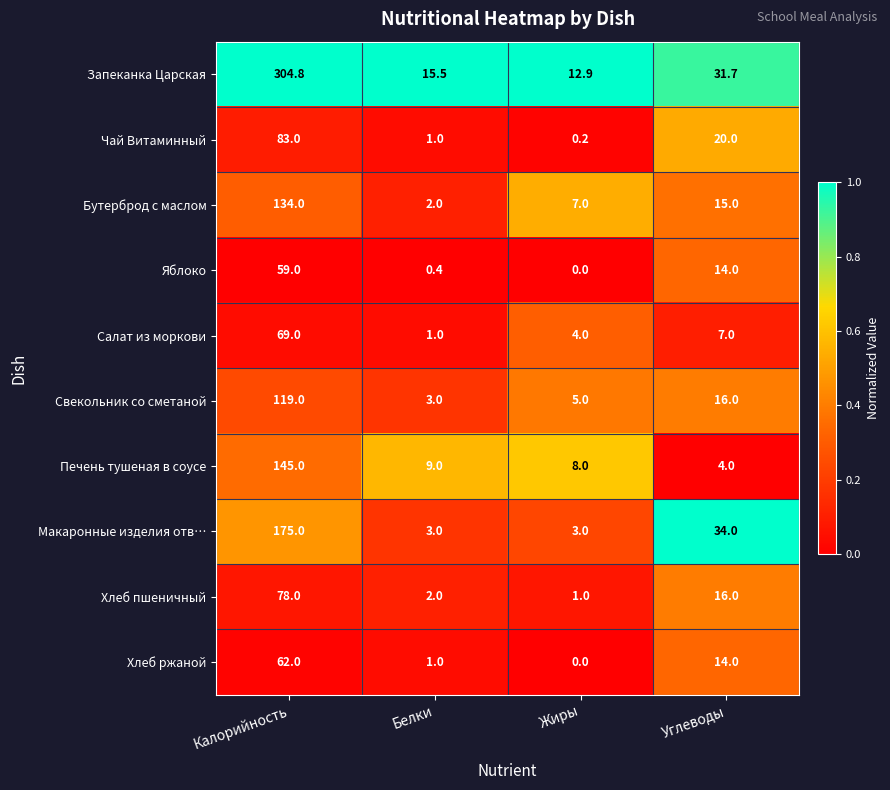

True or false: Хлеб пшеничный has a value of 130.6 at Калорийность.

False